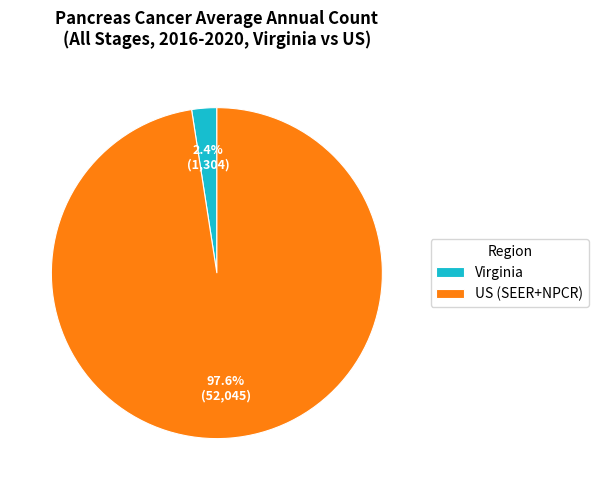

How many segments does this pie chart have?

2